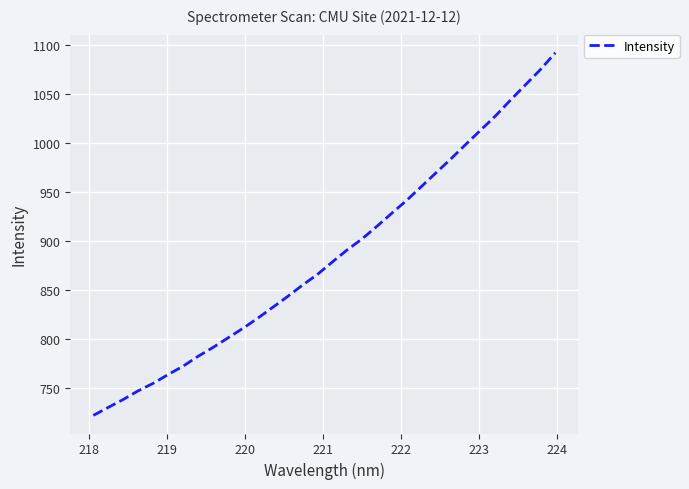

What is the smallest value displayed?

721.8